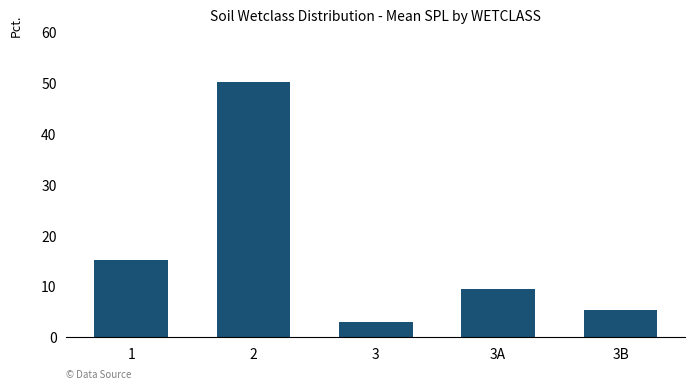

What is the ratio of the value at 3B to the value at 3?

1.8